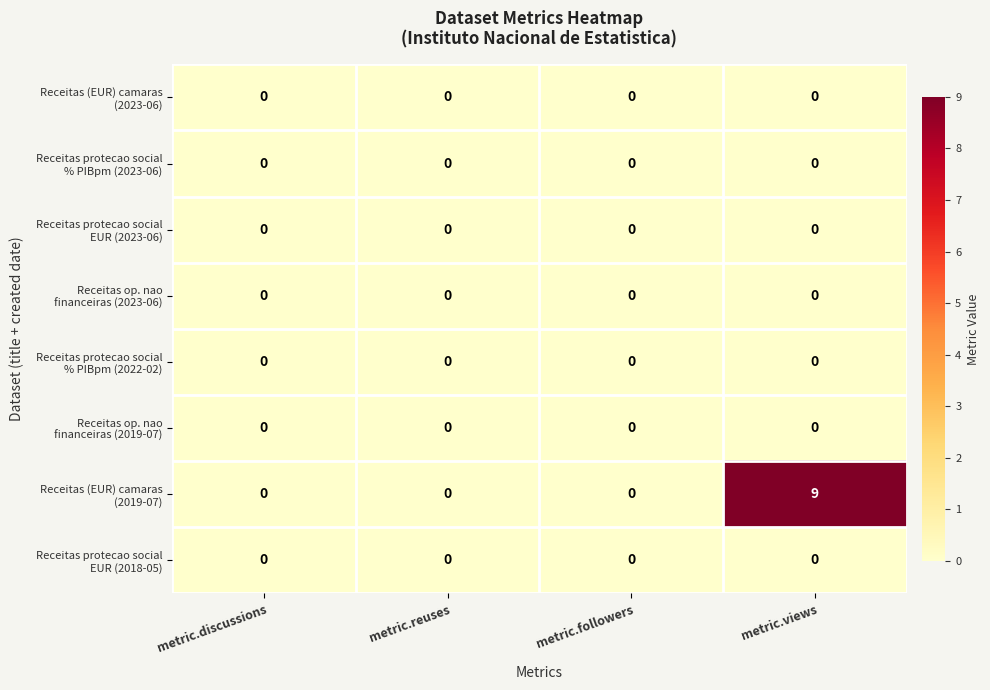

What is the maximum value shown in the chart?

9